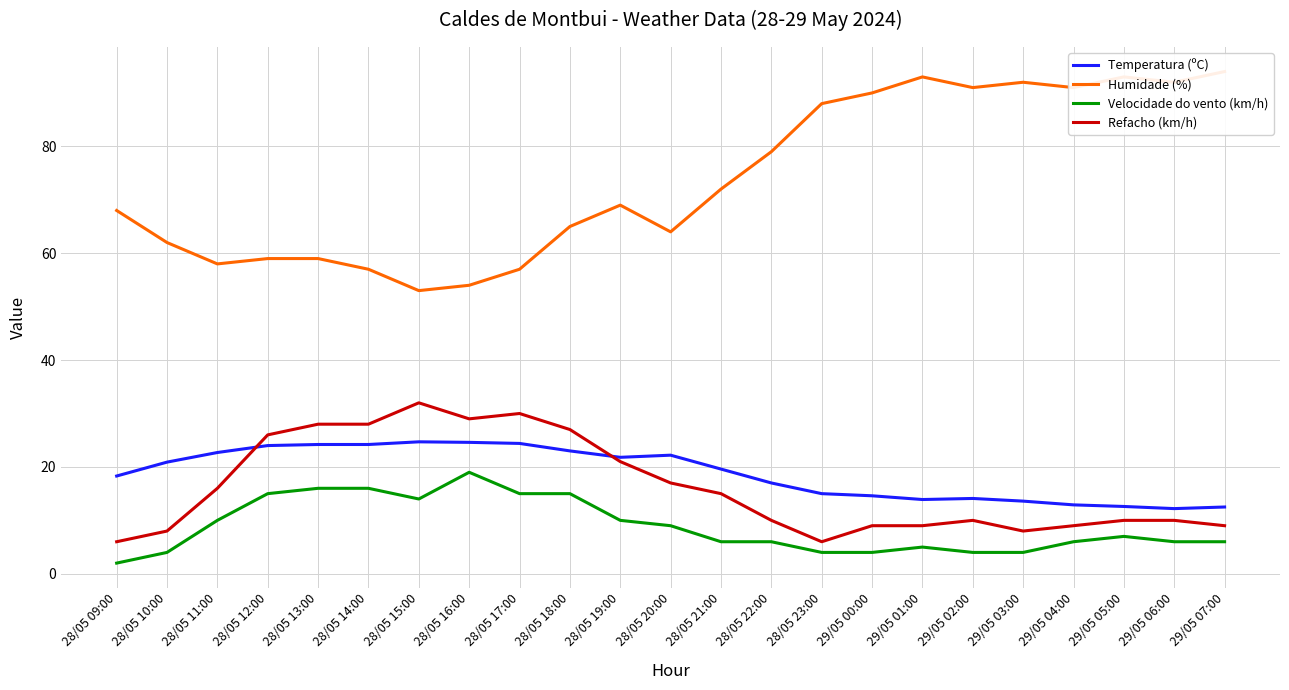

List the labels in order of Humidade (%) value, largest first.

29/05 07:00, 29/05 01:00, 29/05 05:00, 29/05 03:00, 29/05 06:00, 29/05 02:00, 29/05 04:00, 29/05 00:00, 28/05 23:00, 28/05 22:00, 28/05 21:00, 28/05 19:00, 28/05 09:00, 28/05 18:00, 28/05 20:00, 28/05 10:00, 28/05 12:00, 28/05 13:00, 28/05 11:00, 28/05 14:00, 28/05 17:00, 28/05 16:00, 28/05 15:00